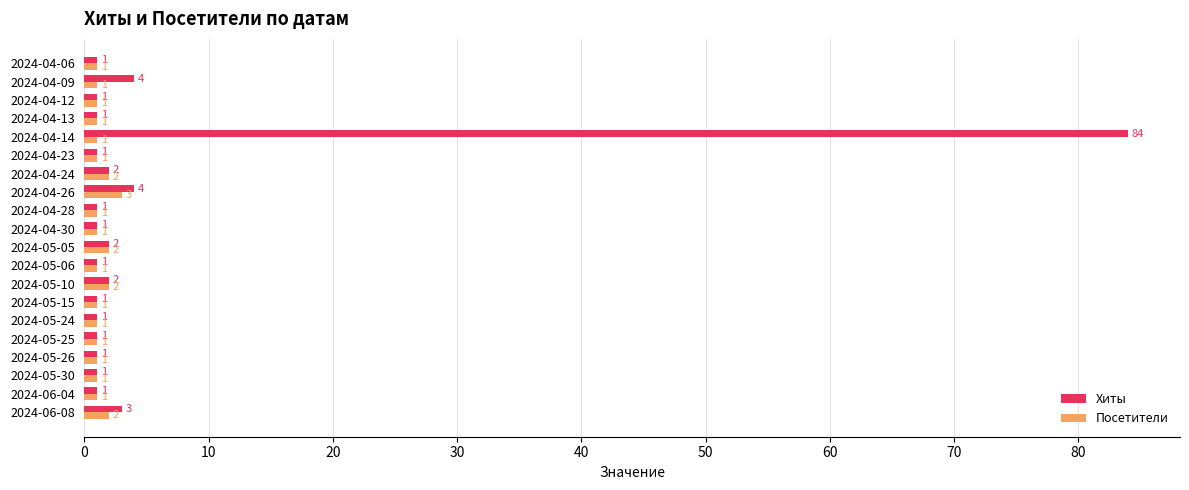

List the series in order of their peak value, highest first.

Хиты, Посетители